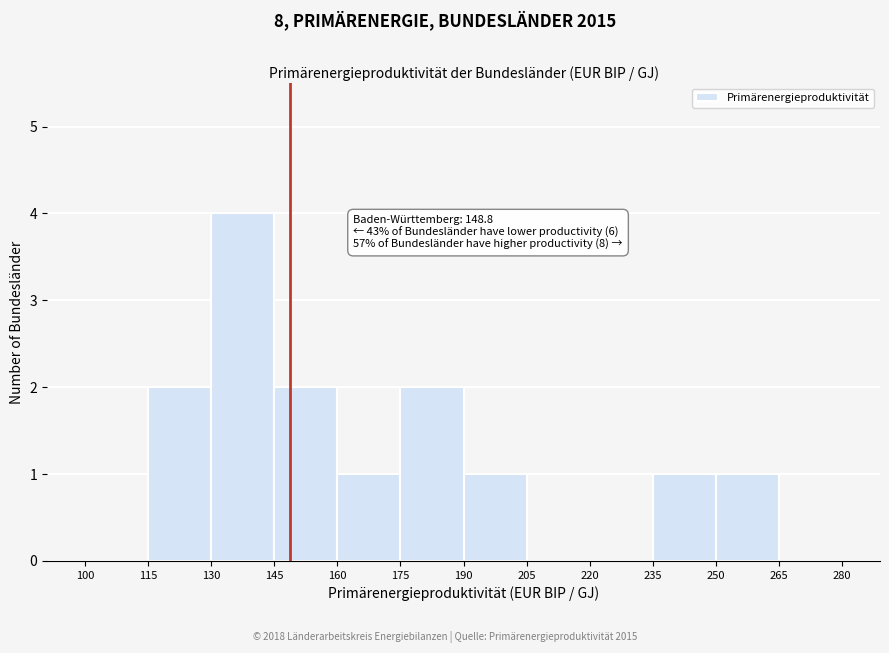

Which range on the x-axis has the tallest bar?

130 to 145